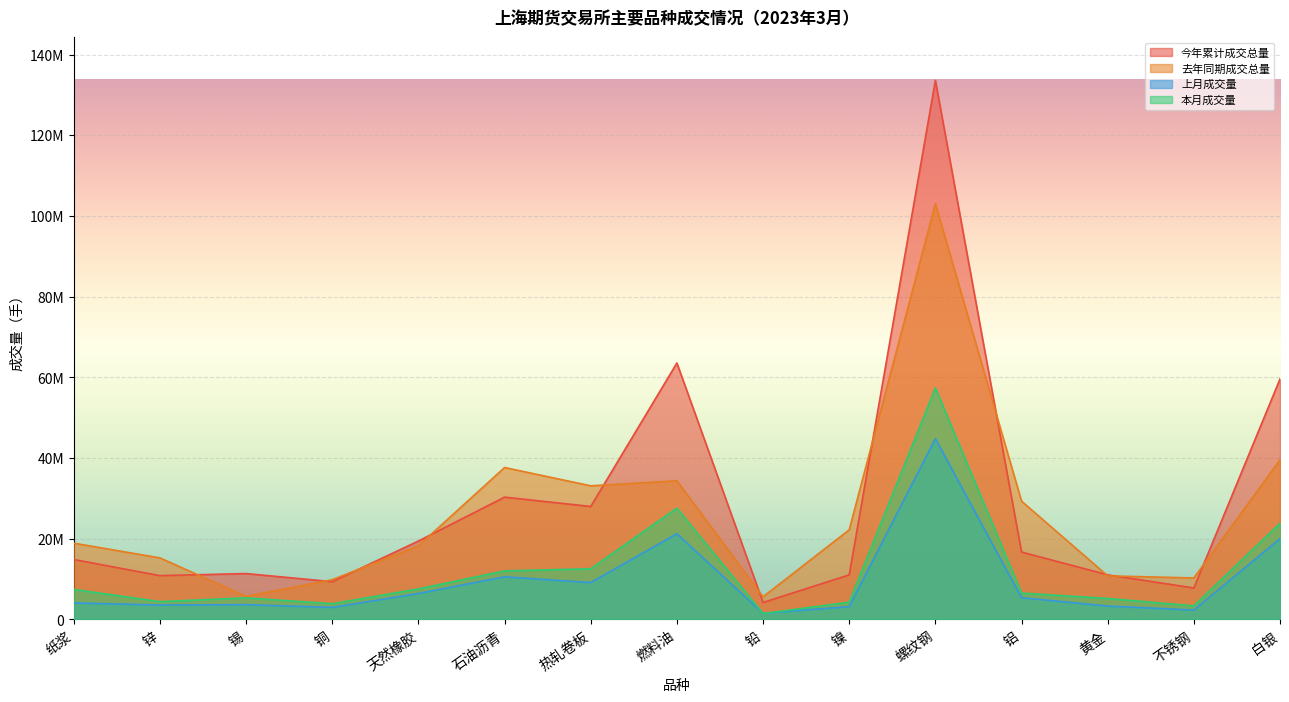

List the labels in order of 今年累计成交总量 value, smallest first.

铅, 不锈钢, 铜, 锌, 镍, 黄金, 锡, 纸浆, 铝, 天然橡胶, 热轧卷板, 石油沥青, 白银, 燃料油, 螺纹钢